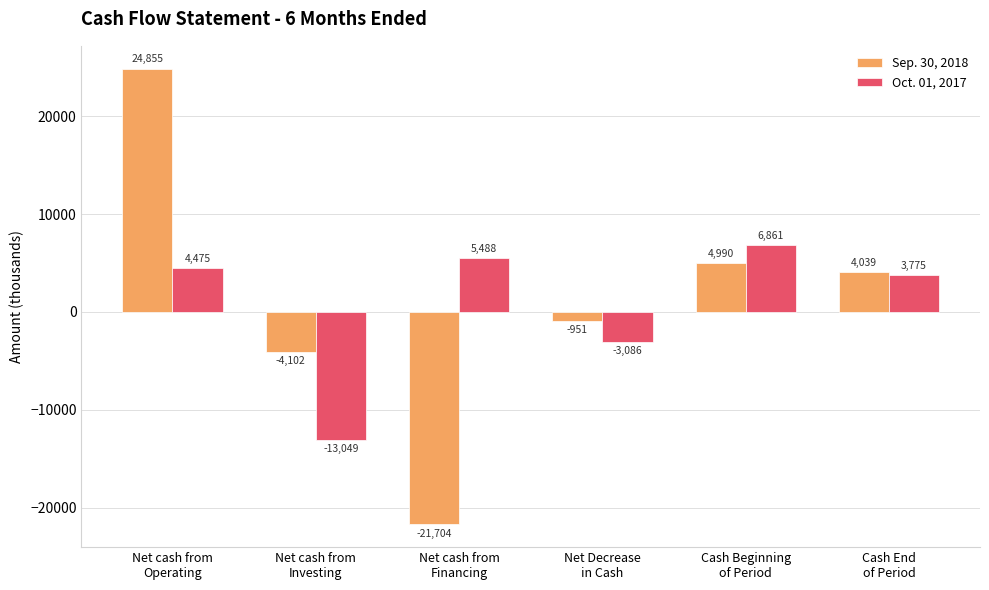

Is it true that Oct. 01, 2017 equals 6861 at Cash Beginning
of Period?

True